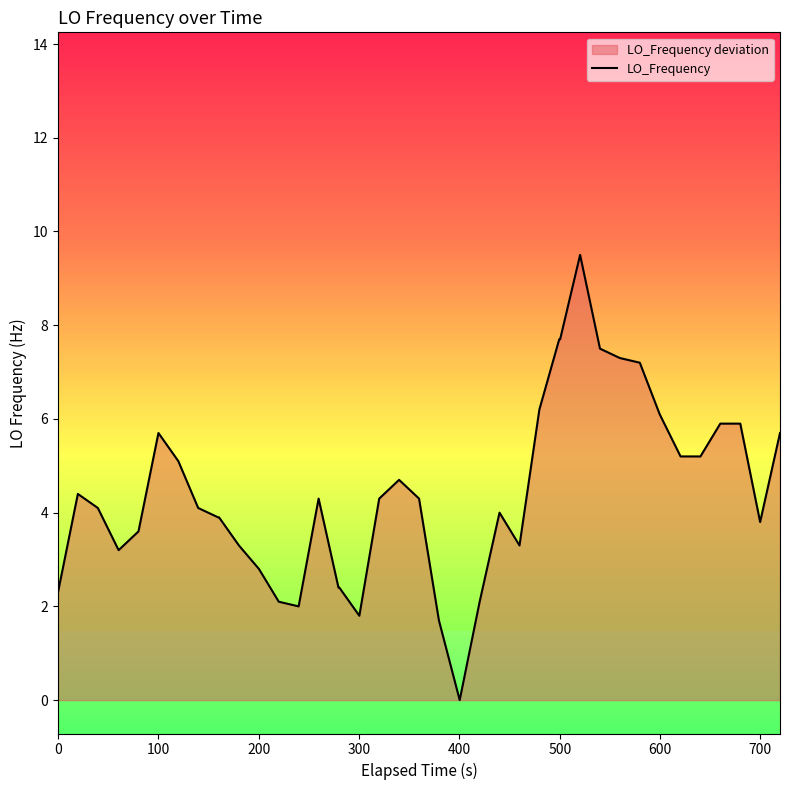

What is the difference between the maximum and minimum values?

9.5